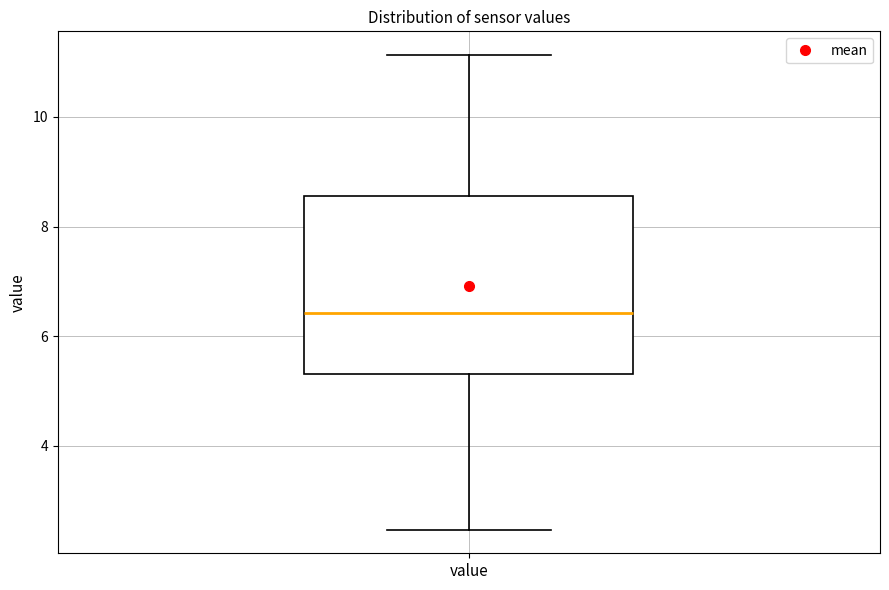

Where does the median line of the box for value sit on the y-axis? The values are not printed on the chart, so give them approximately, as read against the axis.

6.4